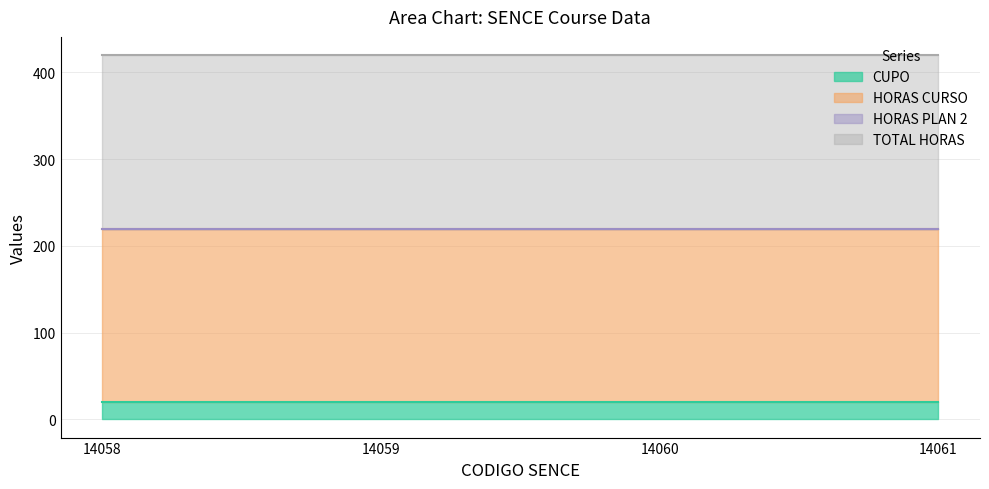

True or false: CUPO has more than 2 points higher than both neighbors.

False